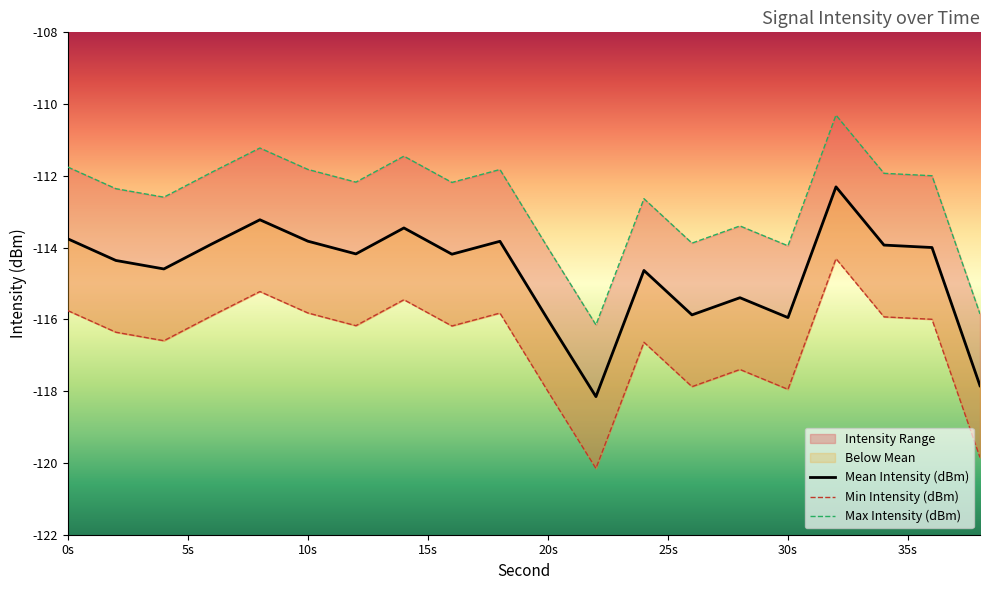

In Max Intensity (dBm), how many points are lower than both neighbors (excluding endpoints)?

6